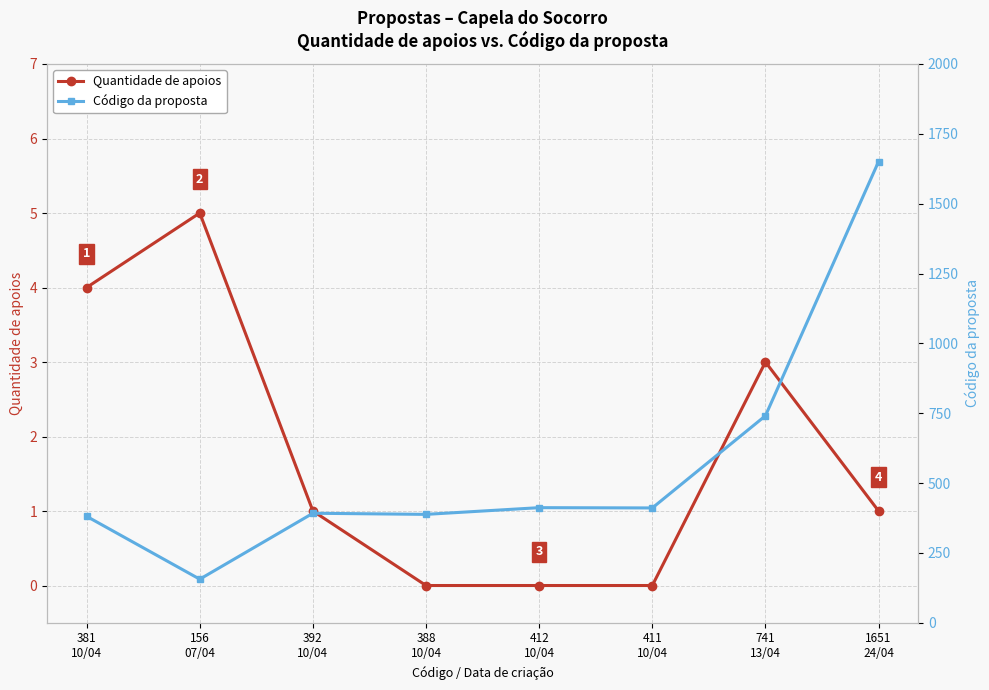

Is it true that Código da proposta equals 392 at 392
10/04?

True